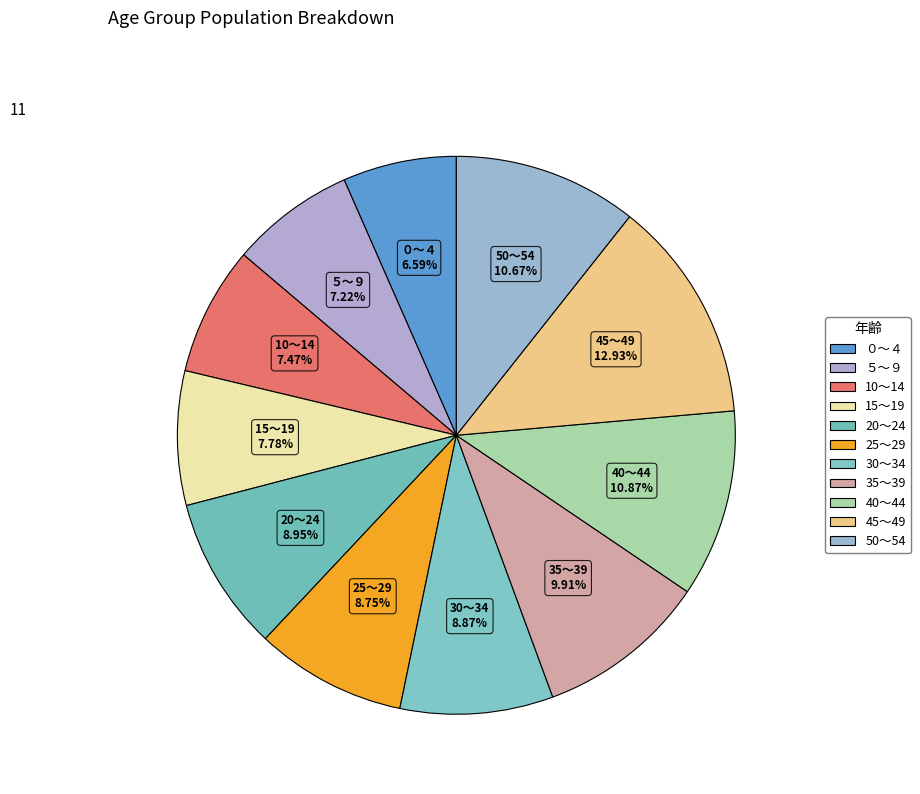

To the nearest percent, what percentage of the pie is 15～19?

8%